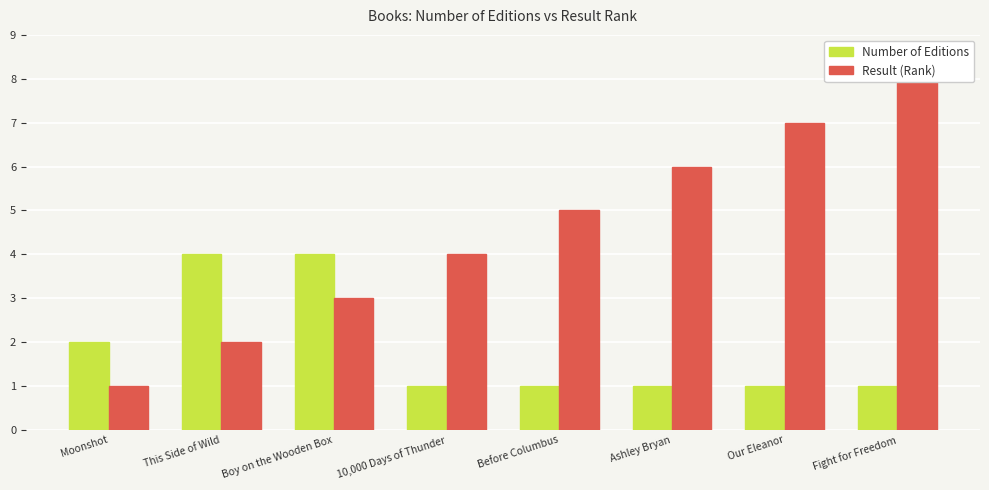

The Number of Editions series shows 1 at 10,000 Days of Thunder. True or false?

True